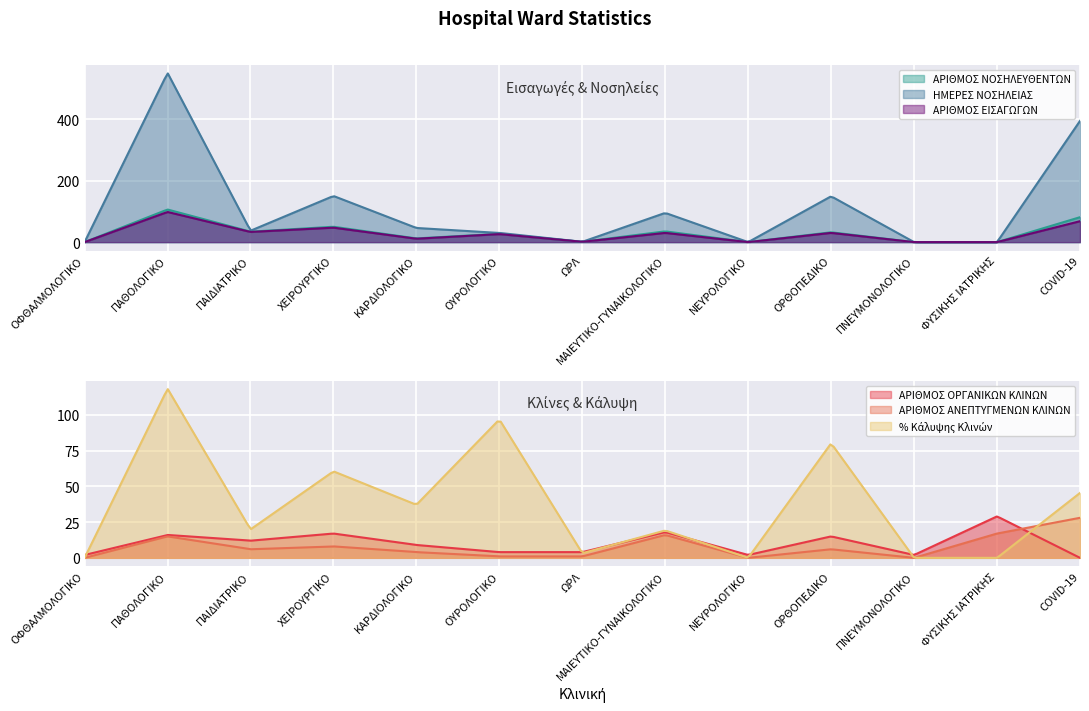

How many values in ΑΡΙΘΜΟΣ ΝΟΣΗΛΕΥΘΕΝΤΩΝ are above zero?

9